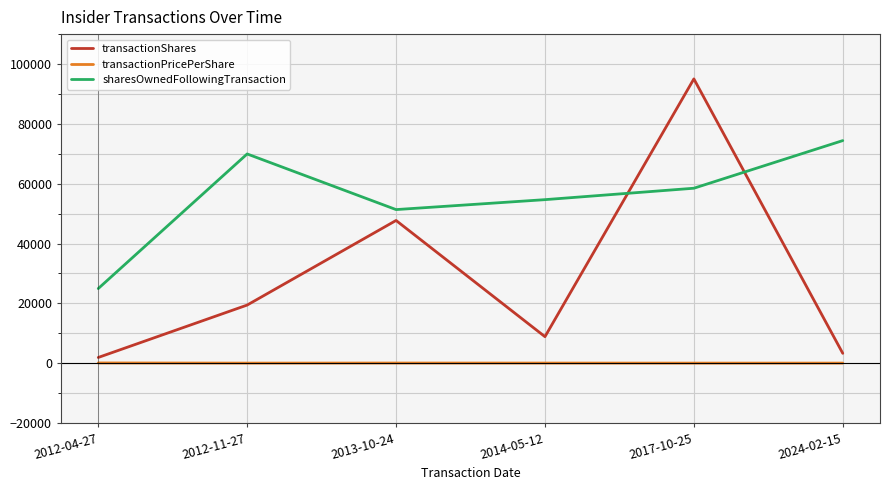

What is the sum of the transactionPricePerShare values at 2014-05-12 and 2012-11-27?

112.5